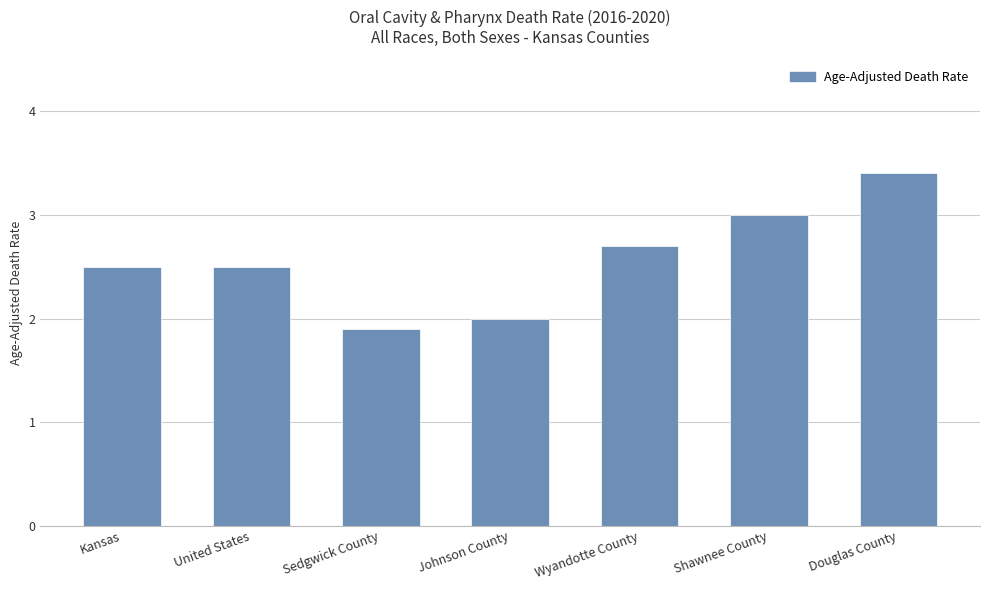

Which category has the highest value across all series?

Douglas County